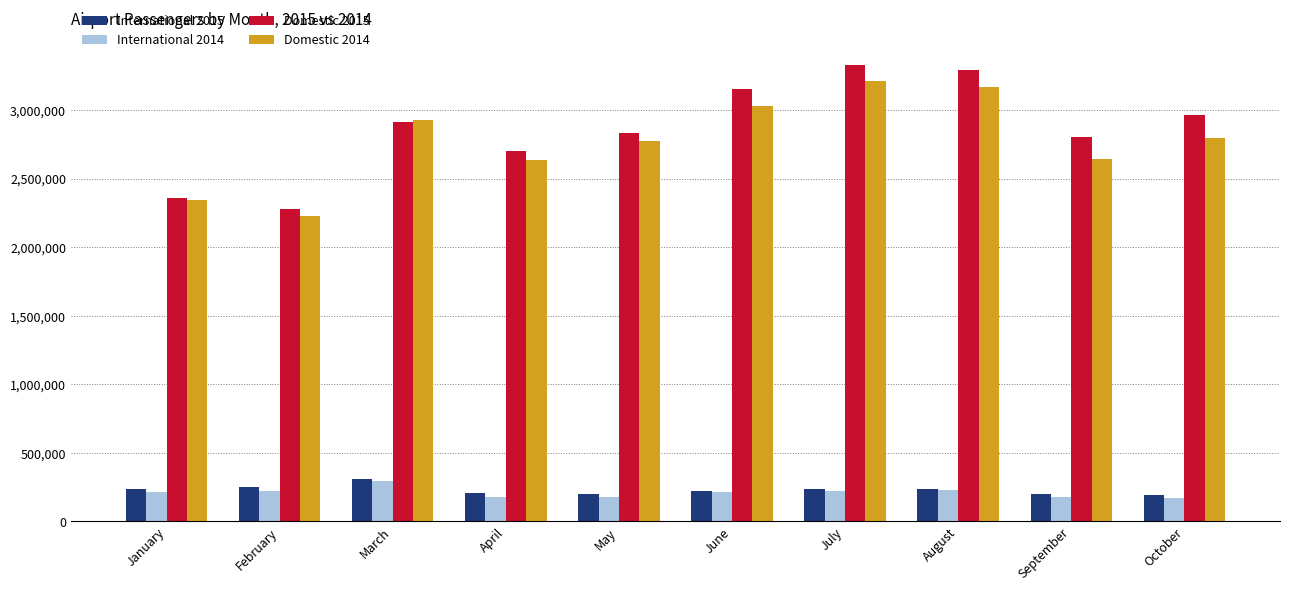

What is the spread (max minus min) of values at August?

3062408